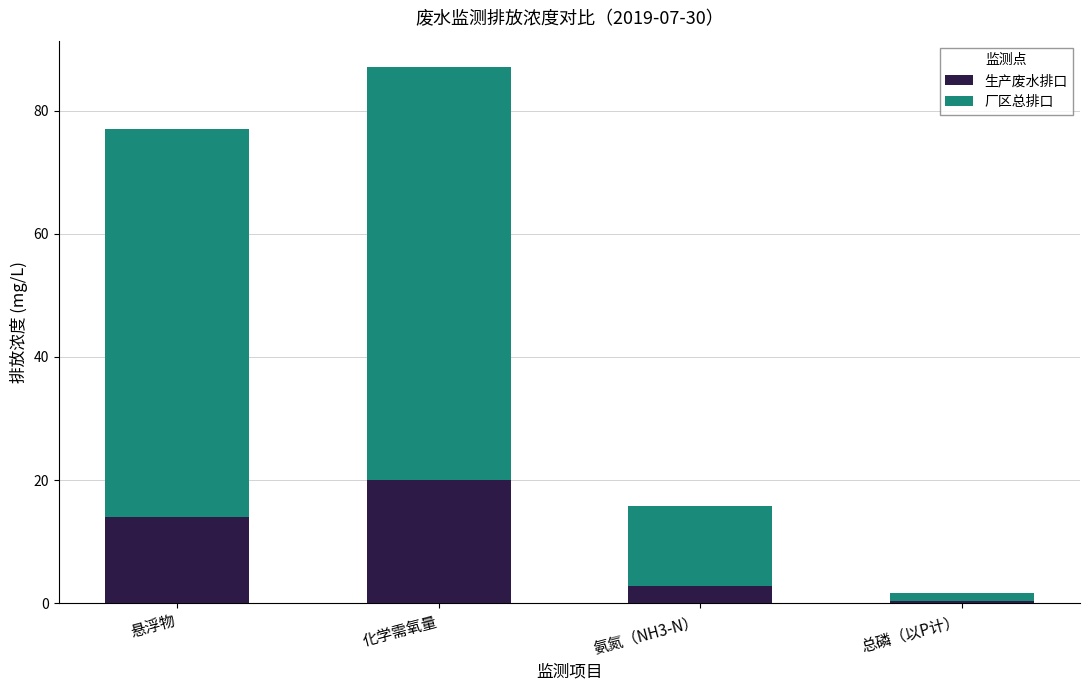

Reading right to left, what are the values for 生产废水排口?

总磷（以P计）=0.4	氨氮（NH3-N）=2.8	化学需氧量=20.0	悬浮物=14.0